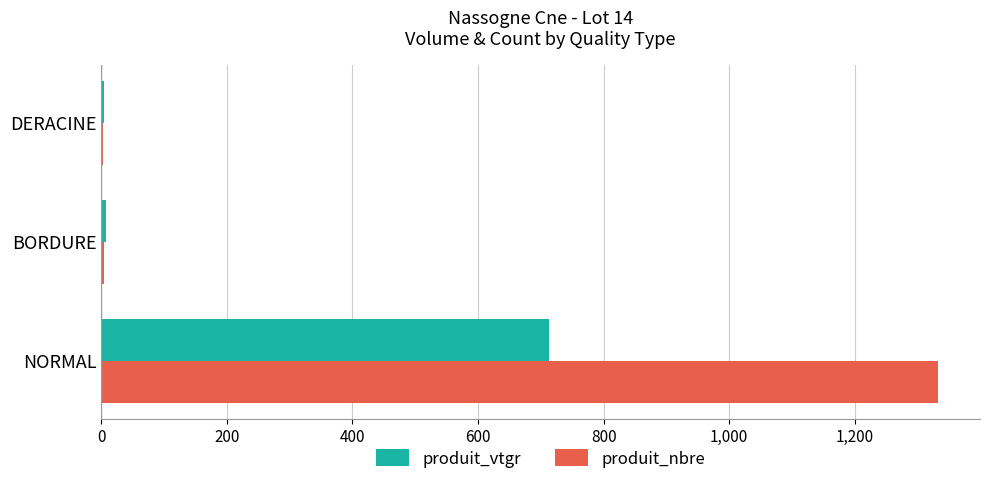

What is the sum of all produit_vtgr values?

724.9